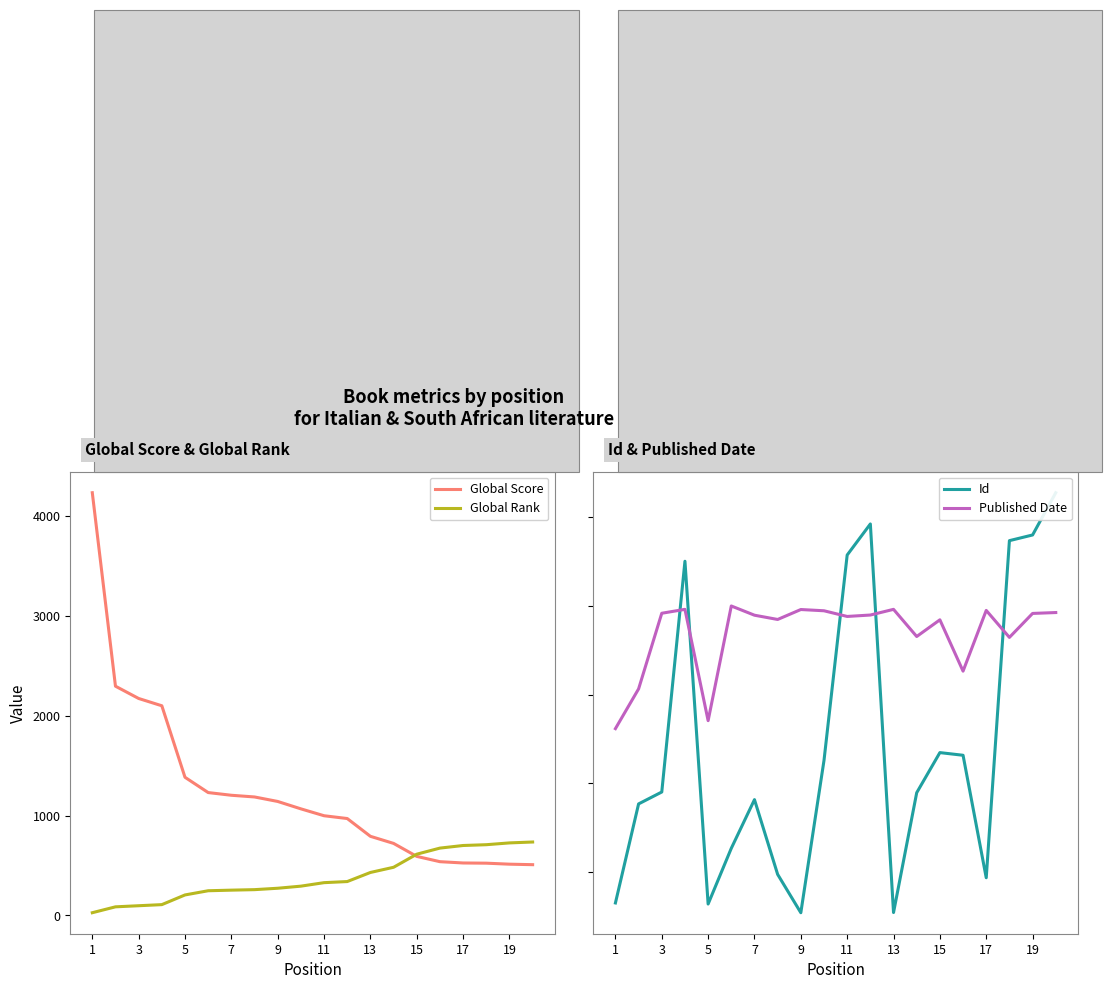

What is the maximum value for Global Score?

4232